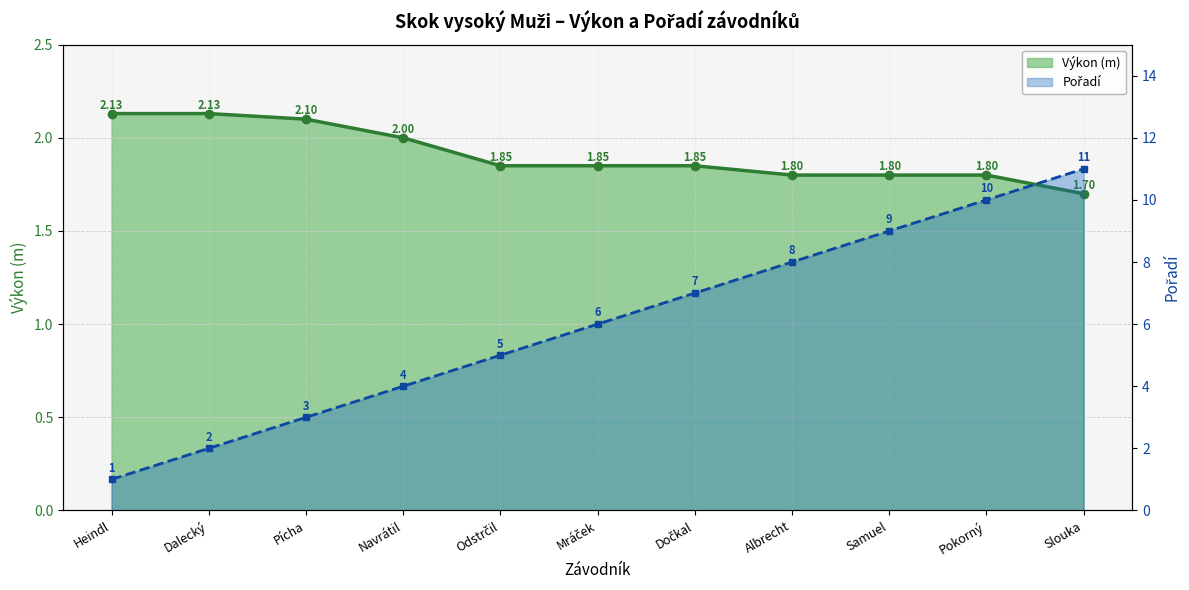

The value of Výkon at Heindl is 3.1. True or false?

False